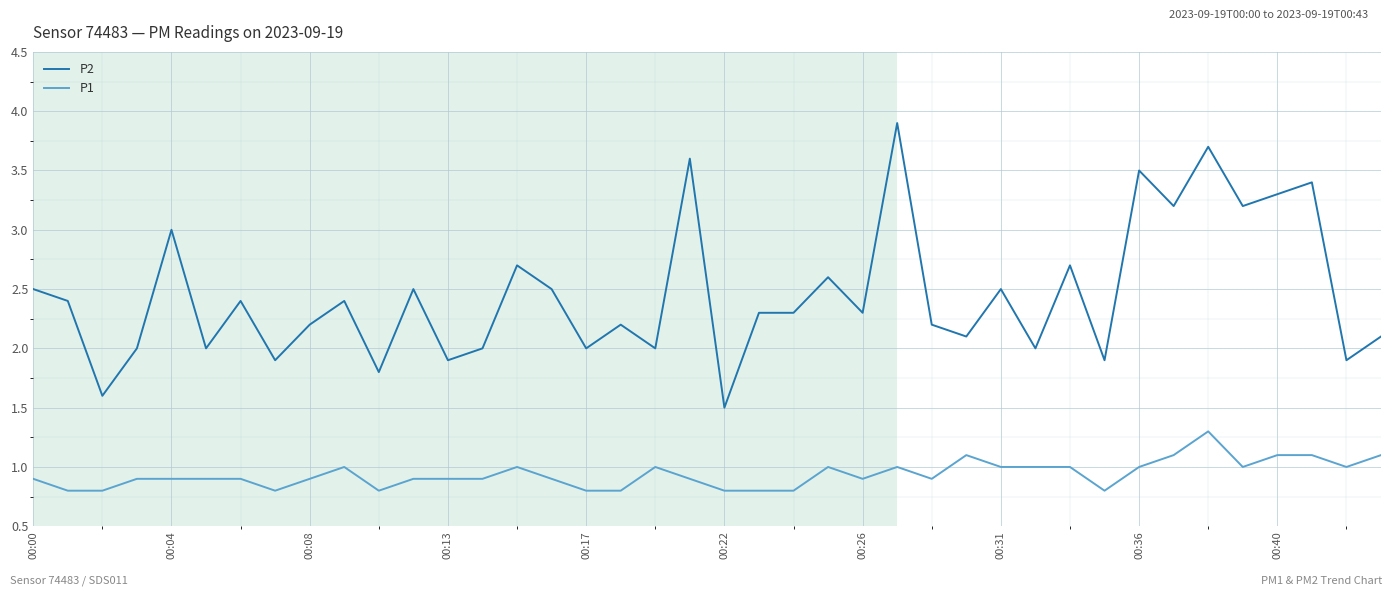

What are all the series names shown in the legend?

P2, P1